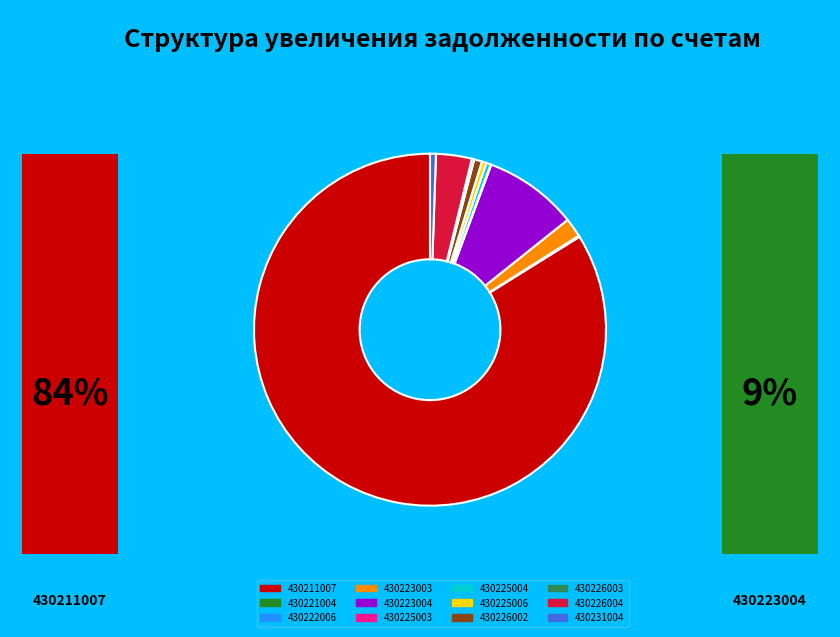

To the nearest percent, what is the difference between the 430225003 and 430223004 slice percentages?

9%